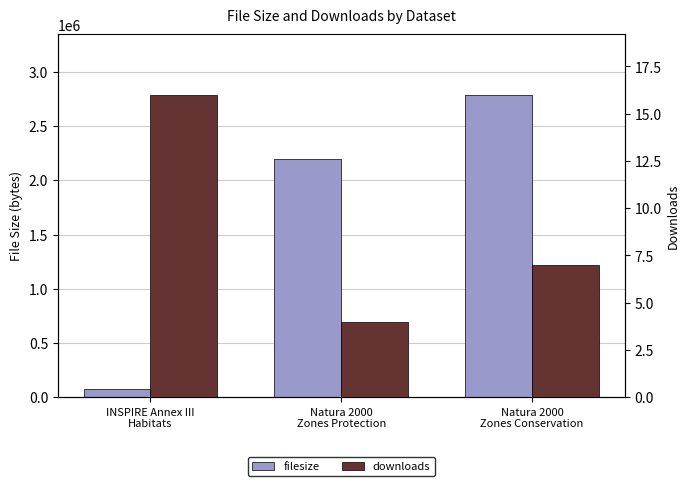

What is the label of the 3rd bar from the right?

INSPIRE Annex III
Habitats